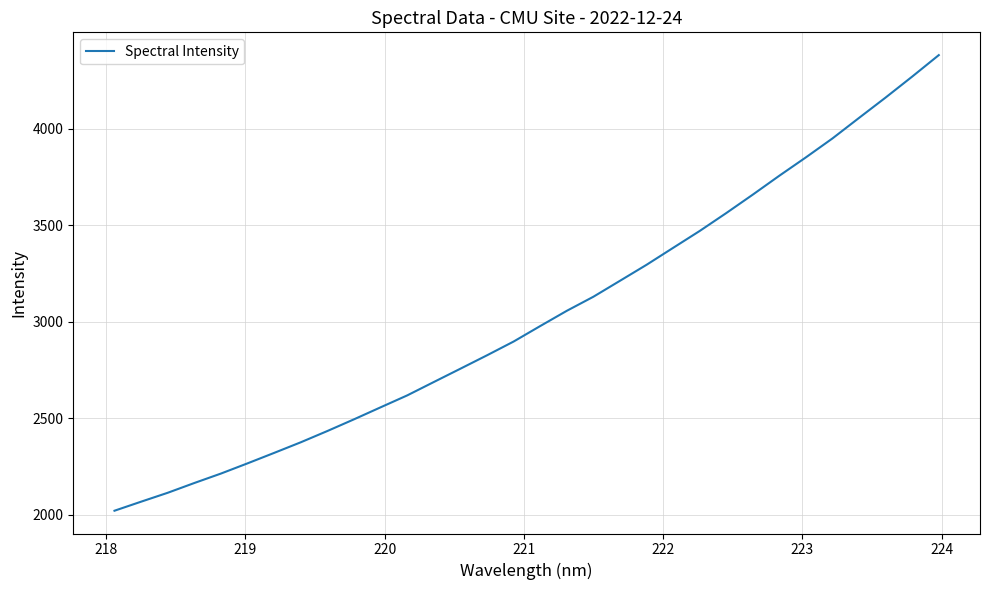

What is the difference between the maximum and minimum values?

2359.4